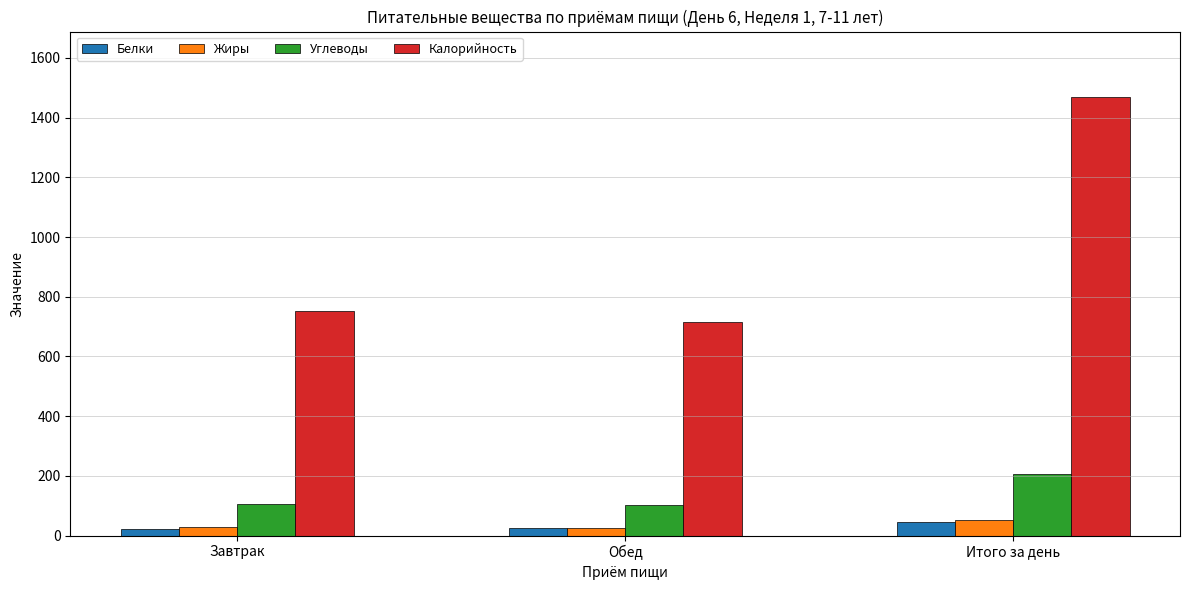

What is the average value of the Калорийность series?

978.7